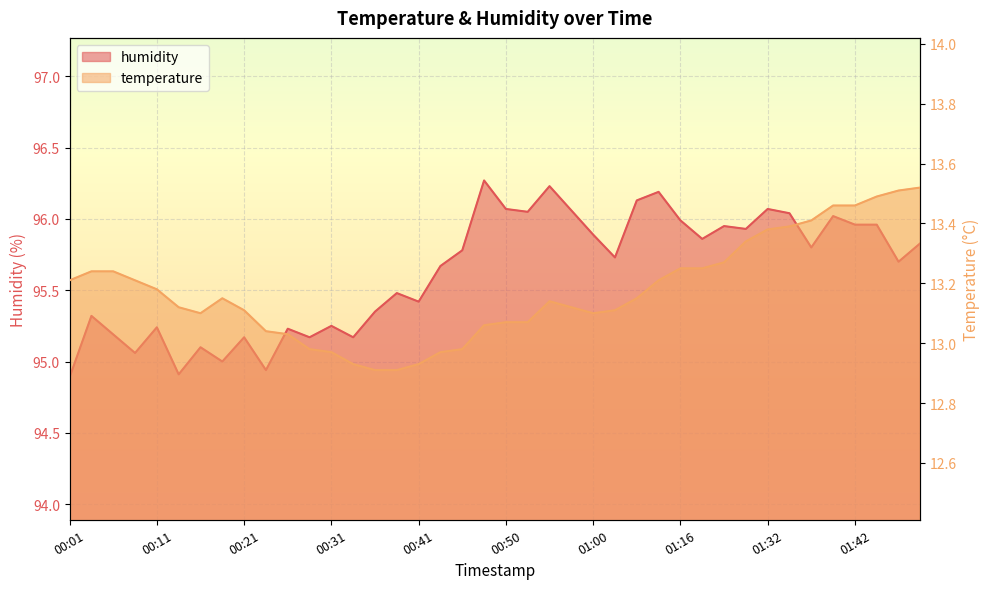

Which has a higher value, 00:13 or 01:47?

01:47